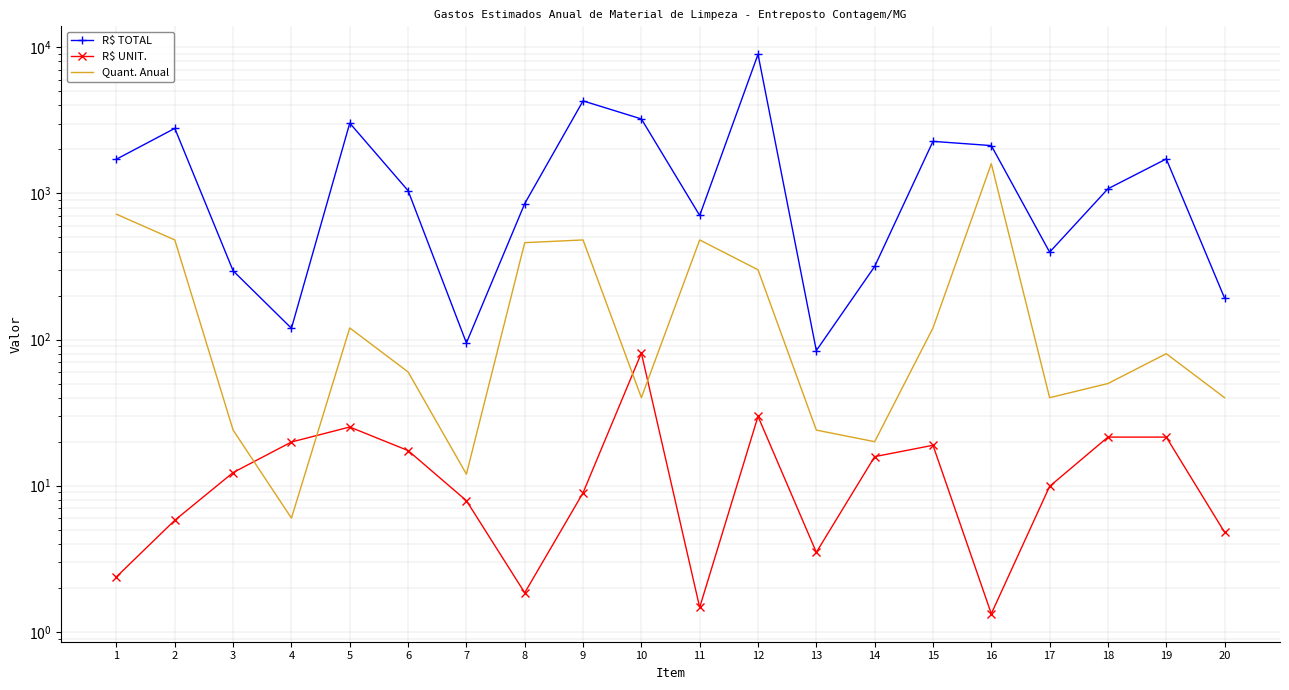

What is the minimum value shown in the chart?

1.3